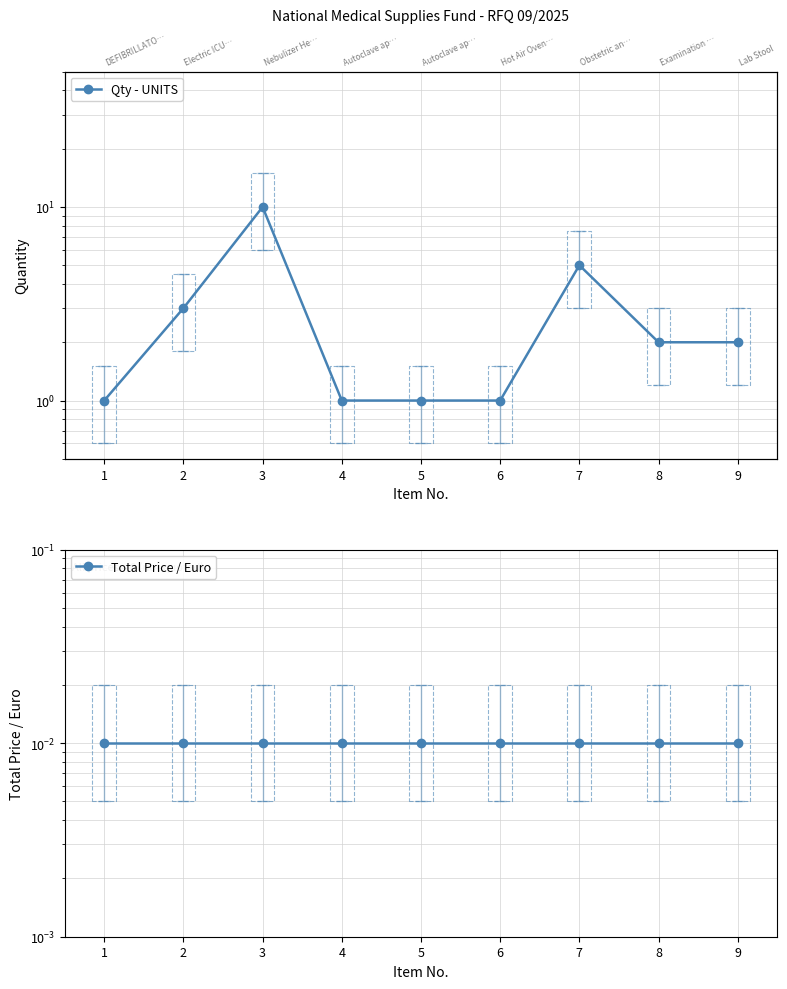

Between 6 and 3, which is larger?

3